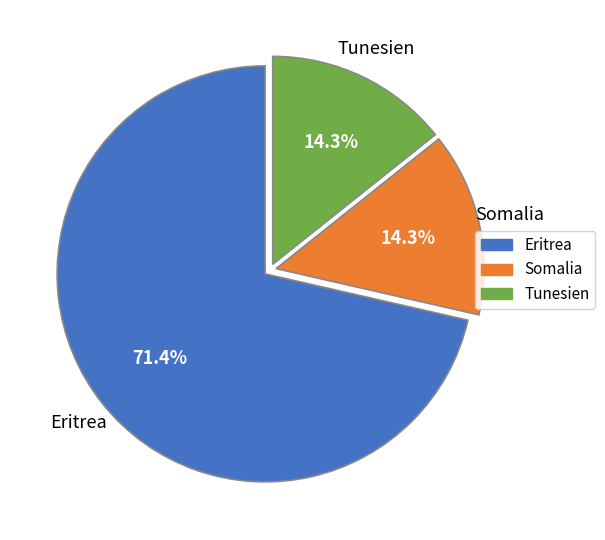

How many slices are in this pie chart?

3